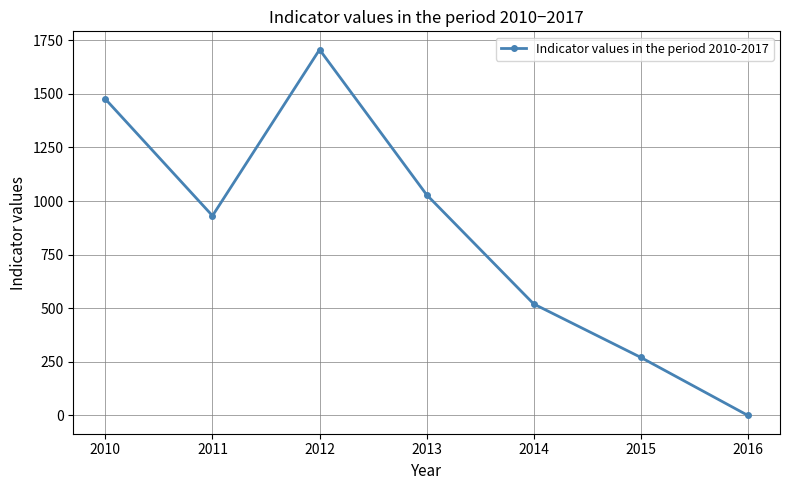

How many values exceed 931?

4